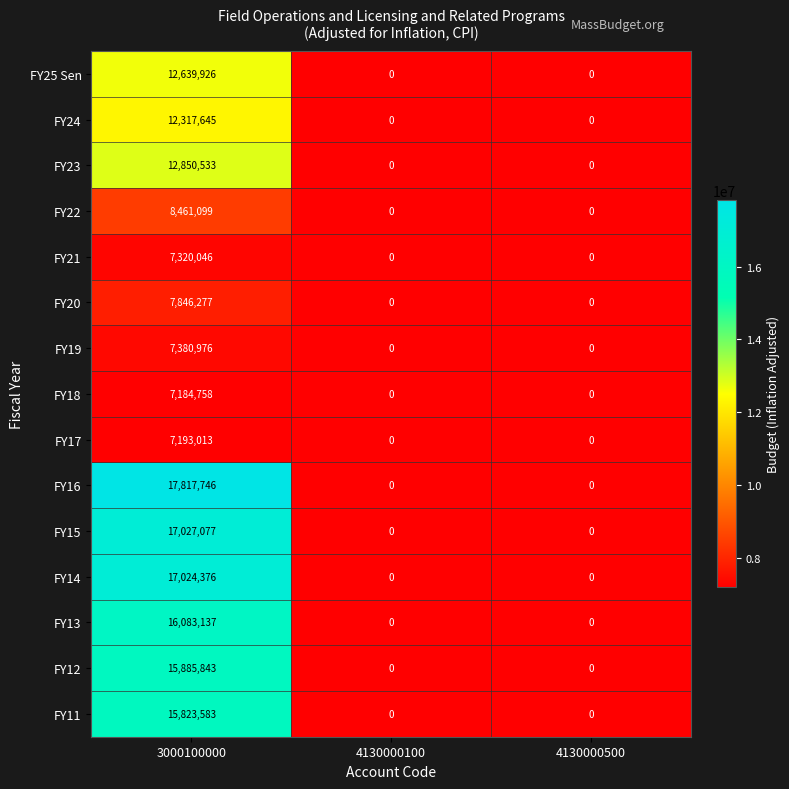

What is the difference between the maximum and minimum values in the FY18 series?

7184758